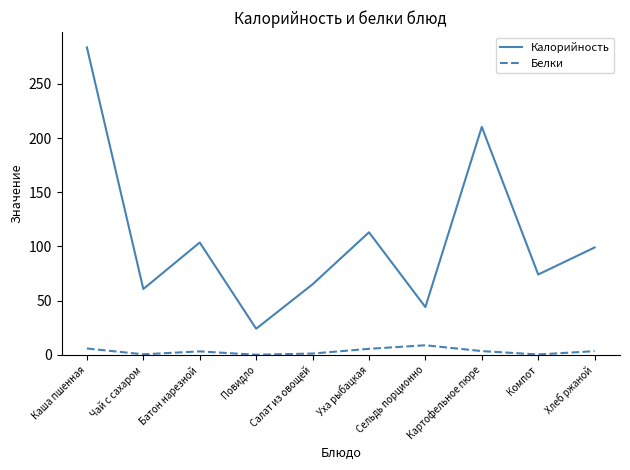

What value does the Белки series have at Сельдь порционно?

8.8